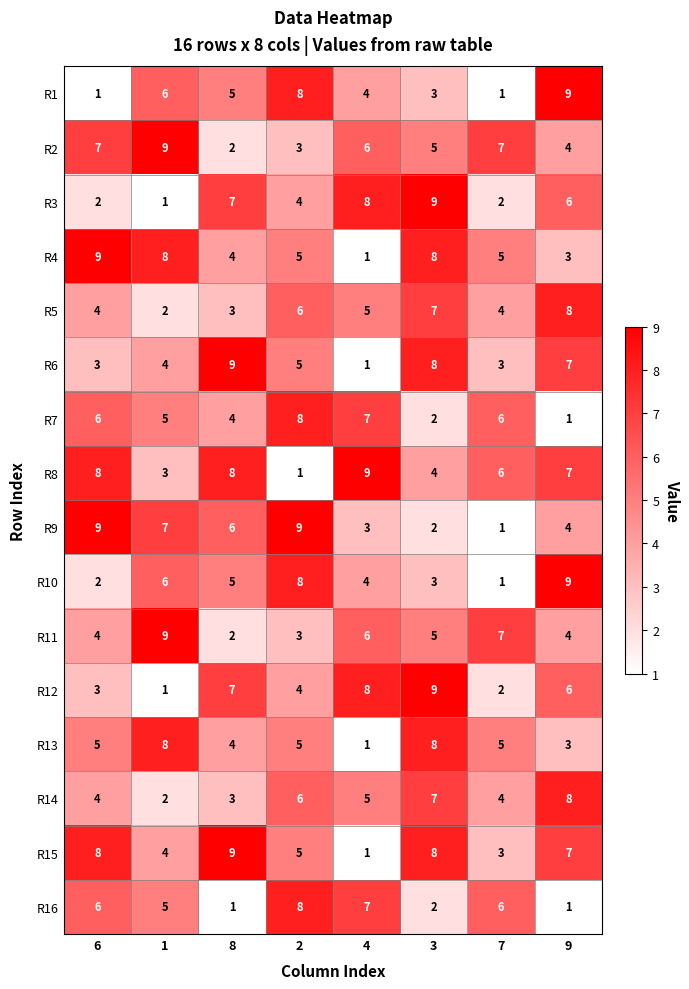

Which series changed the most between 2 and 7?

R9